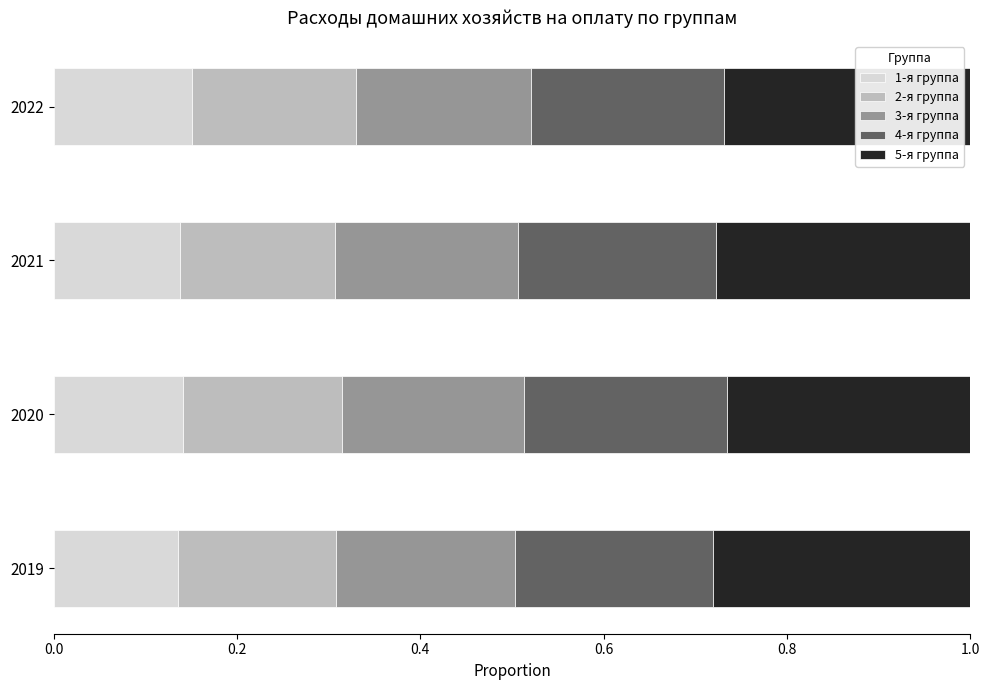

What is the total value across all series at 2019?

1.0